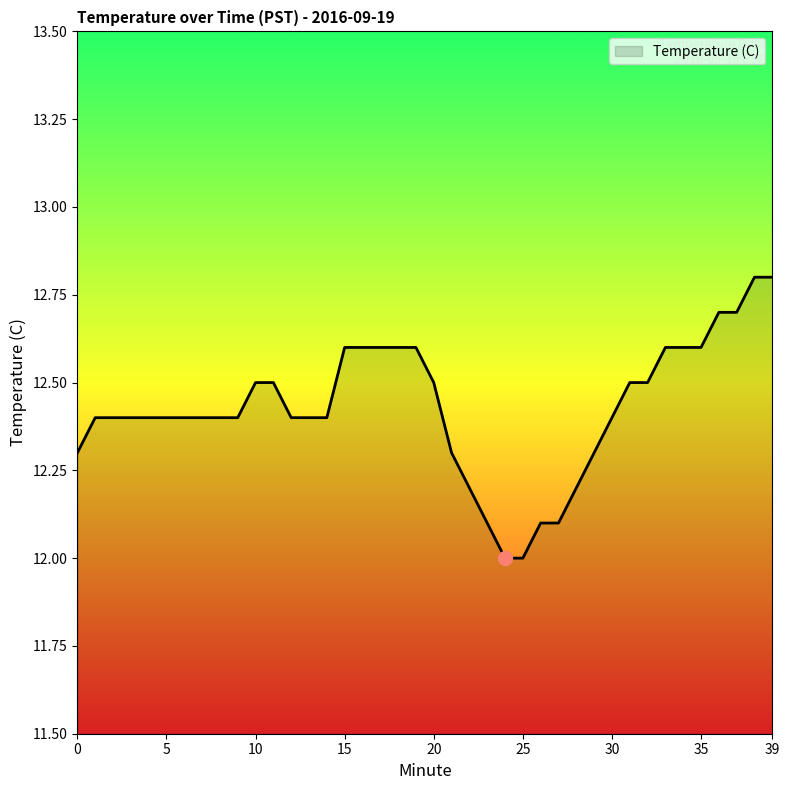

What is the difference between the maximum and minimum values?

0.8